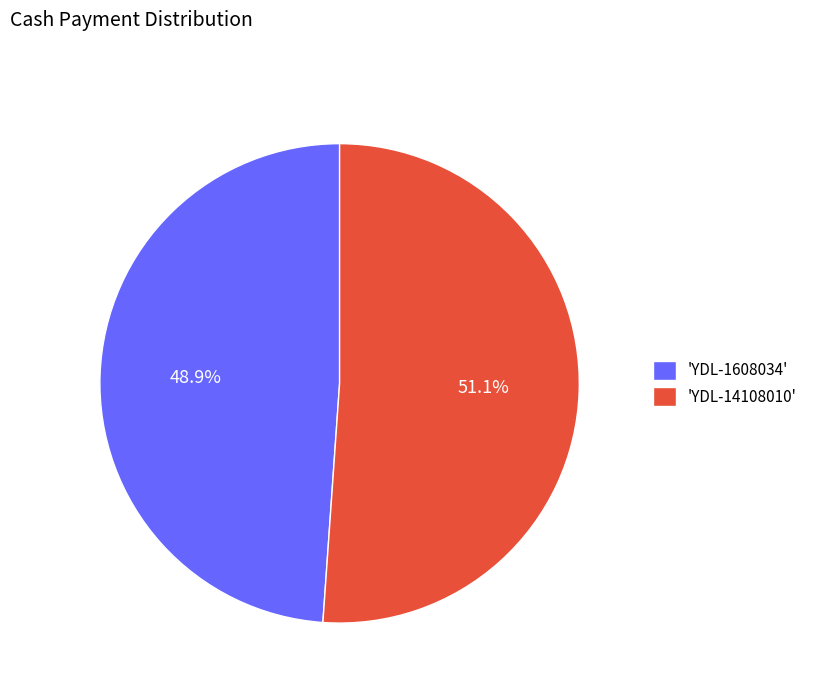

Which has a higher value, 'YDL-1608034' or 'YDL-14108010'?

'YDL-14108010'